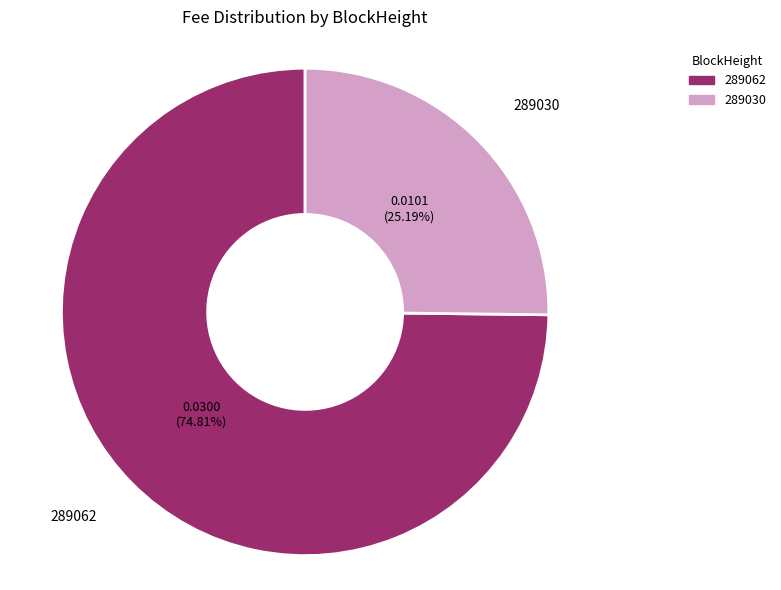

Count the number of slices in the pie.

2